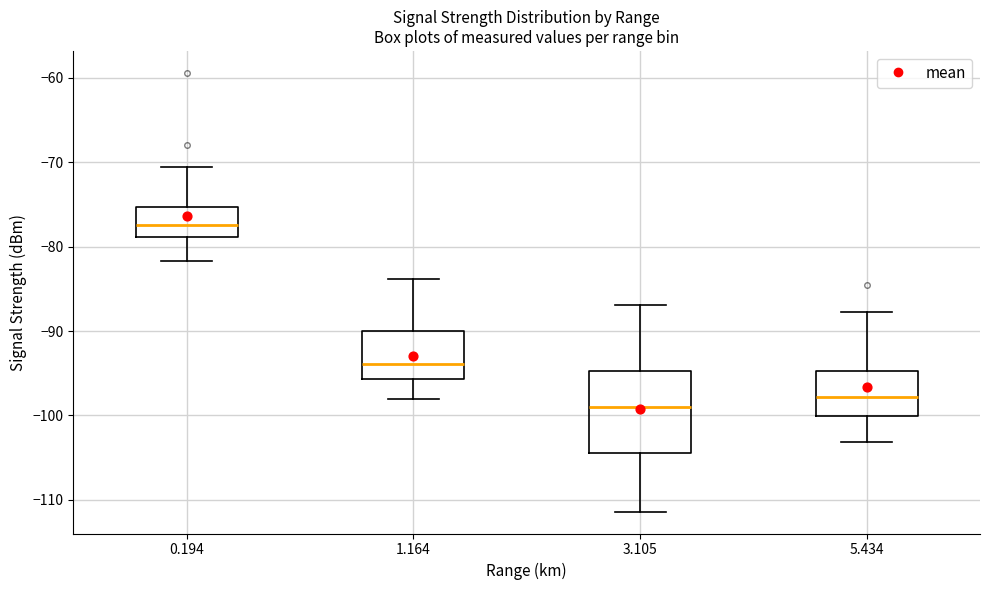

Reading left to right, read every box against the y-axis: the position of its median line, the range the box covers, and the ends of its whiskers. The values are not printed on the chart, so give them approximately, as read against the axis.

0.194: median -77, box -79 to -75, whiskers -82 to -70
1.164: median -94, box -96 to -90, whiskers -98 to -84
3.105: median -99, box -104 to -95, whiskers -111 to -87
5.434: median -98, box -100 to -95, whiskers -103 to -88